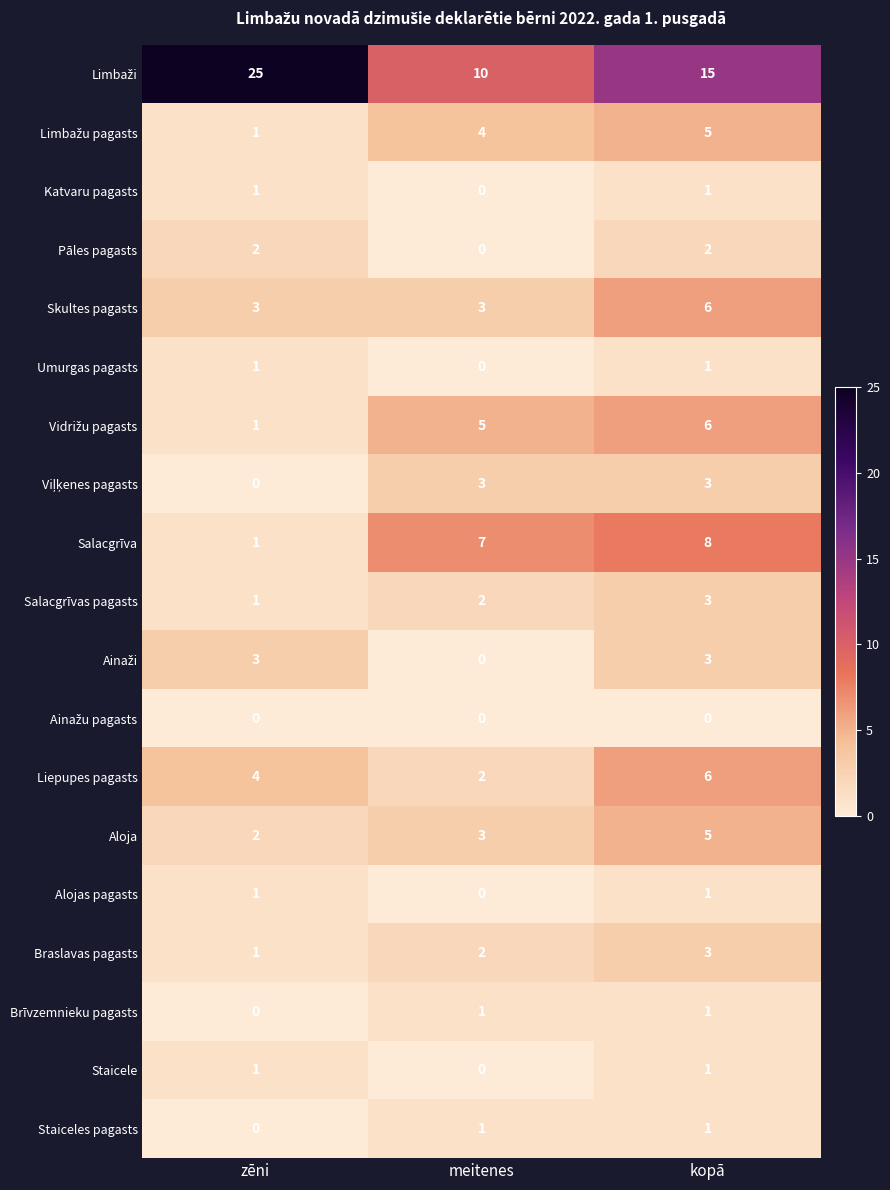

Count the Brīvzemnieku pagasts values in the range 0 to 1.

3